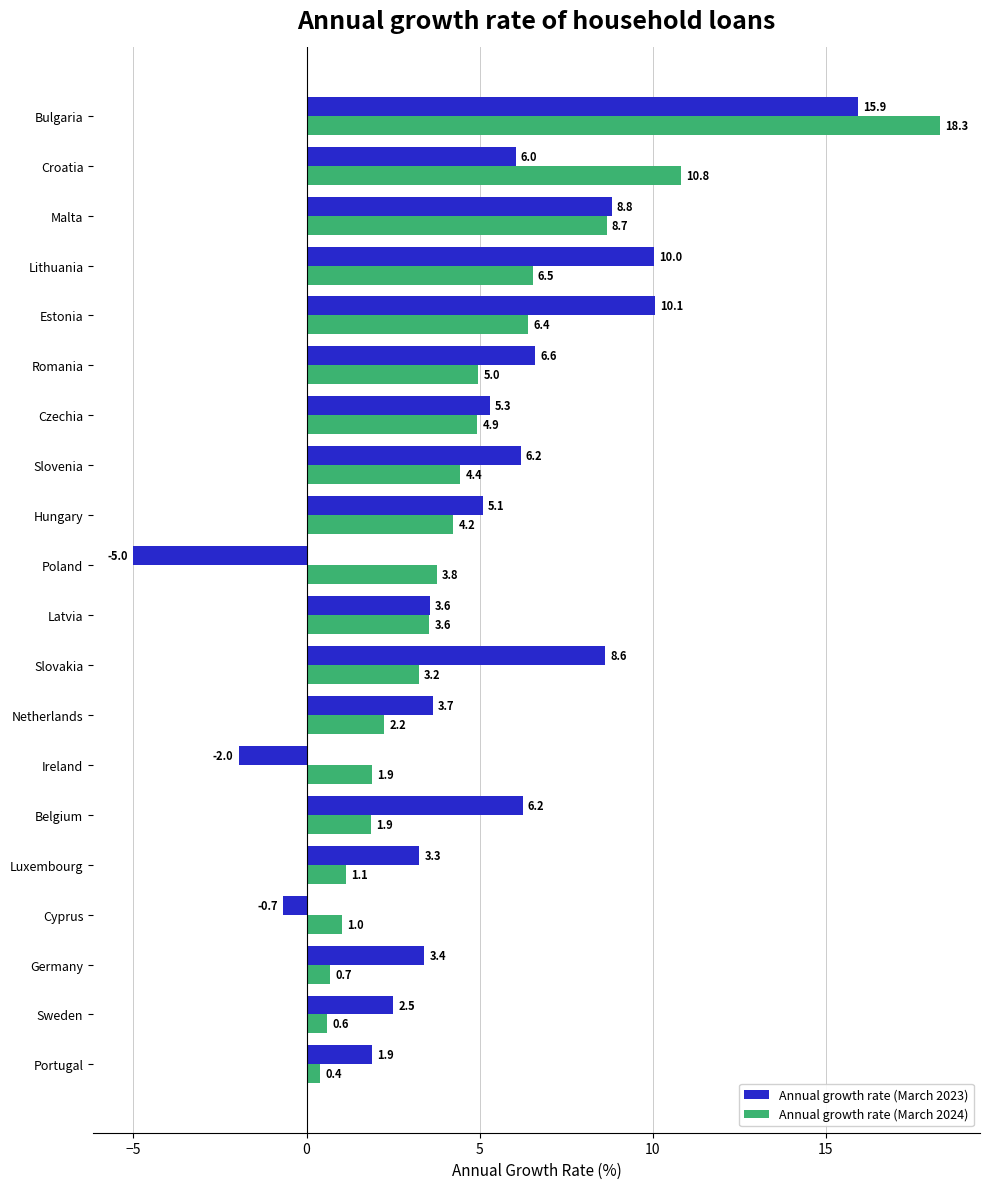

Is the value of Annual growth rate (March 2024) at Portugal greater than the value of Annual growth rate (March 2023) at Germany?

No